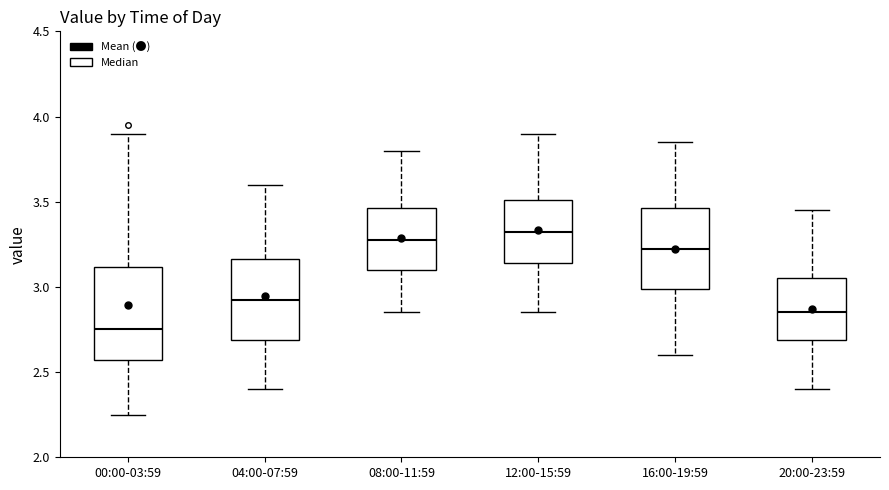

Which box is the tallest, from its lower edge to its upper edge?

00:00-03:59